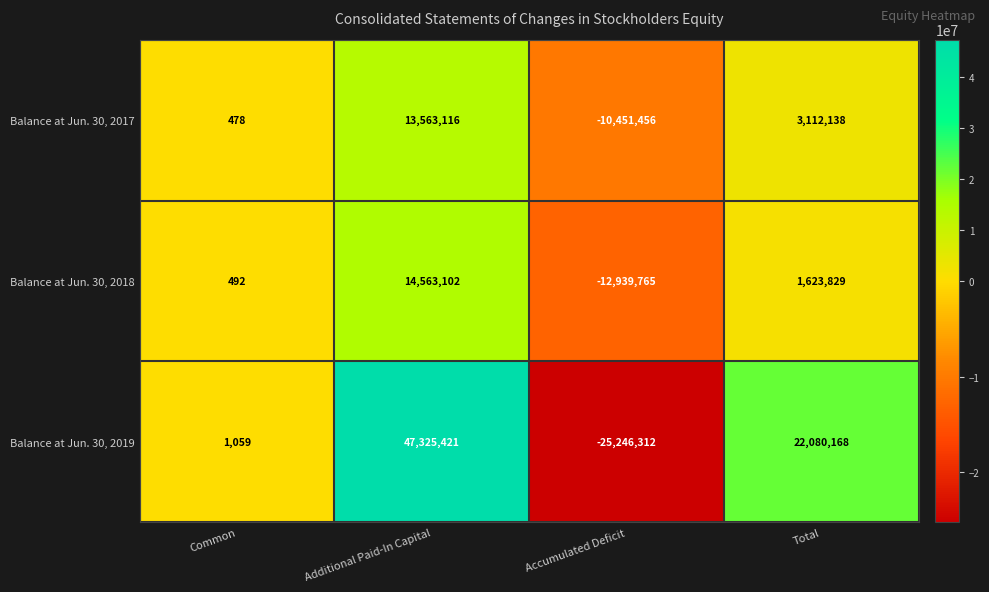

What is the difference between the Balance at Jun. 30, 2019 values at Accumulated Deficit and Total?

47326480